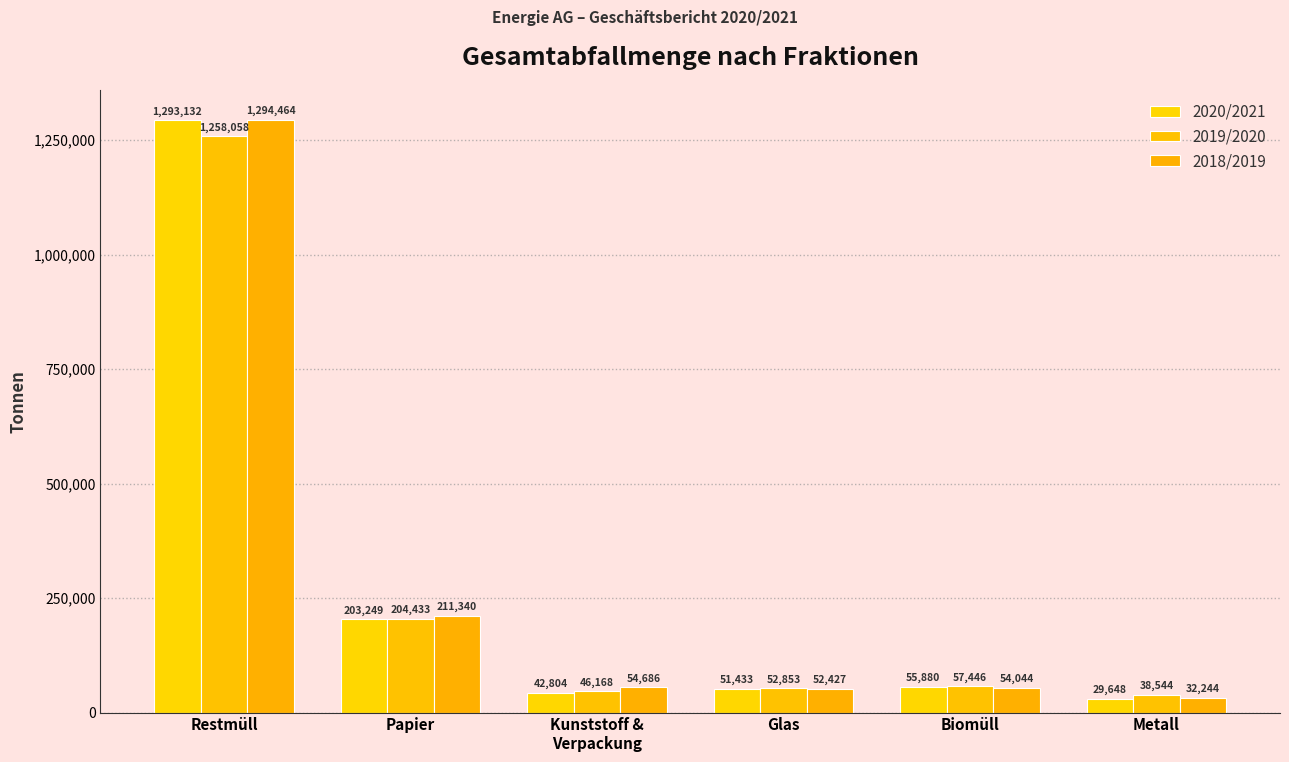

What is the difference between the second highest and minimum values in the 2020/2021 series?

173601